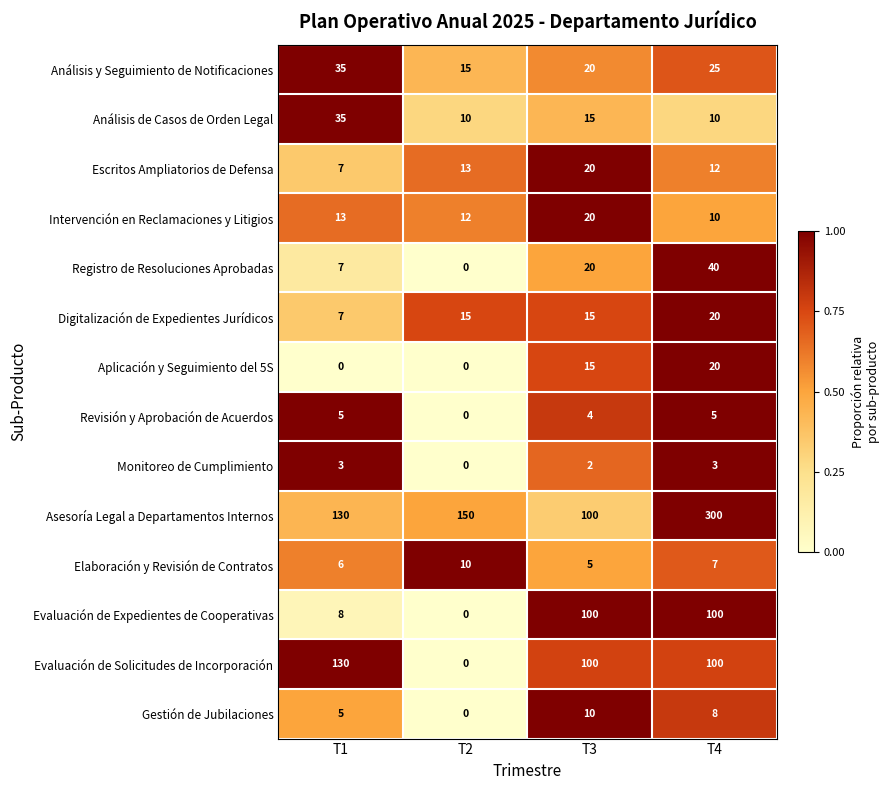

At which label does Registro de Resoluciones Aprobadas reach its peak?

T4